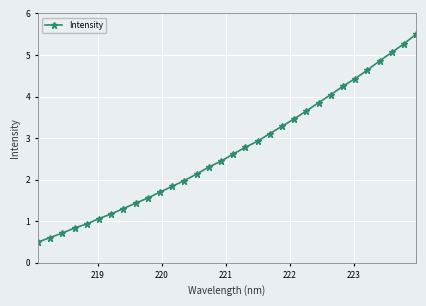

Reading left to right, transcribe all the data shown in this chart.

0.5	0.6	0.7	0.8	0.9	1.1	1.2	1.3	1.4	1.6	1.7	1.8	2.0	2.1	2.3	2.4	2.6	2.8	2.9	3.1	3.3	3.5	3.7	3.9	4.0	4.2	4.4	4.6	4.9	5.1	5.3	5.5